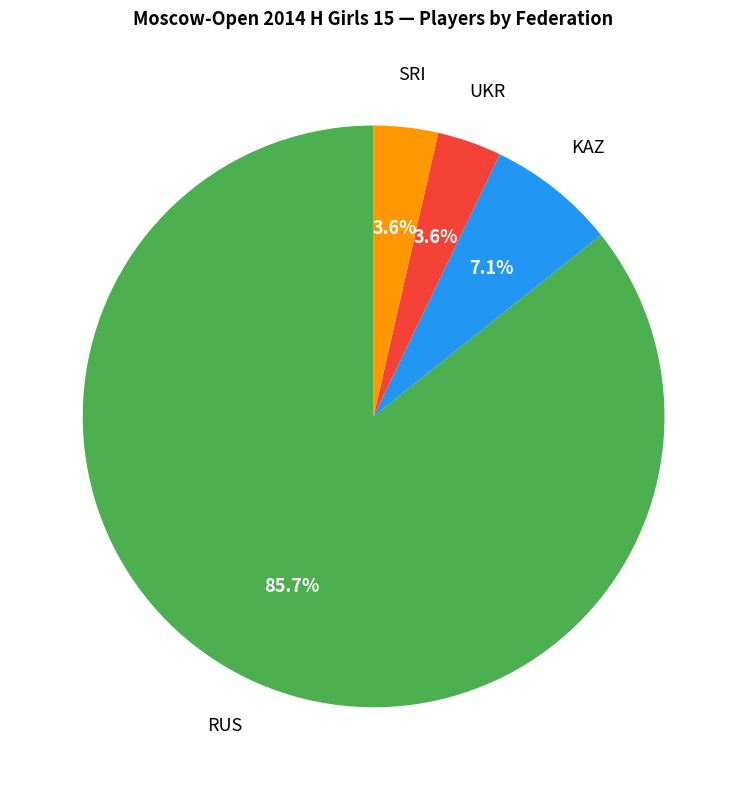

How many slices are in this pie chart?

4